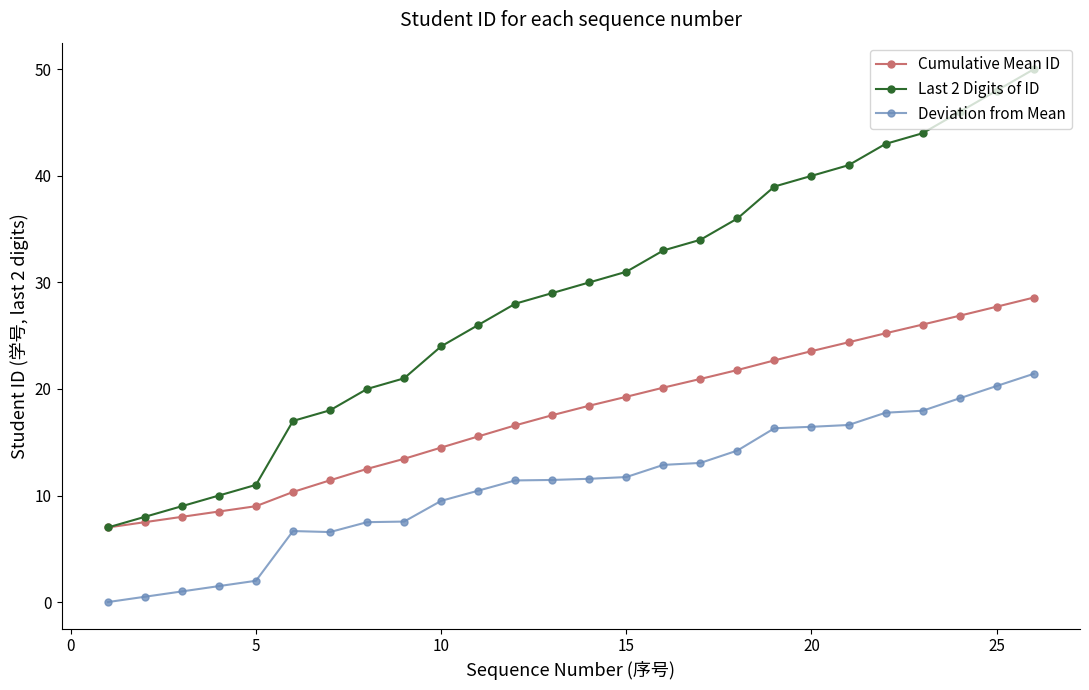

Which series has the largest total across all categories?

Last 2 Digits of ID